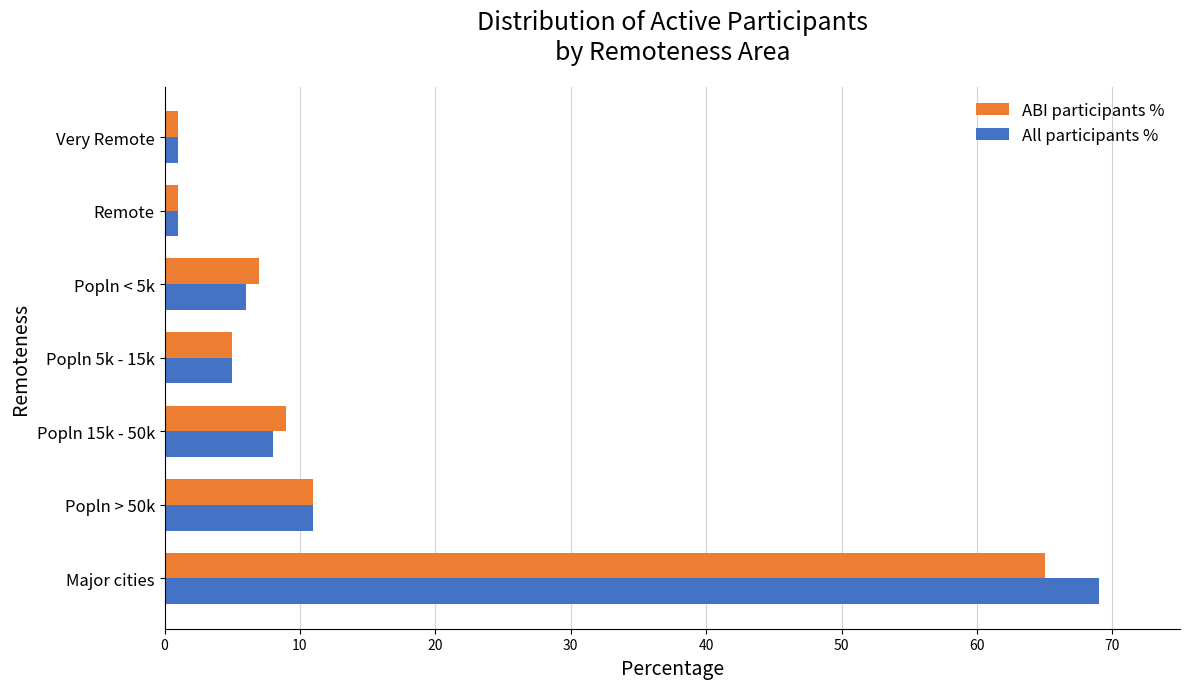

The value of All participants % at Popln 5k - 15k is 7.8. True or false?

False